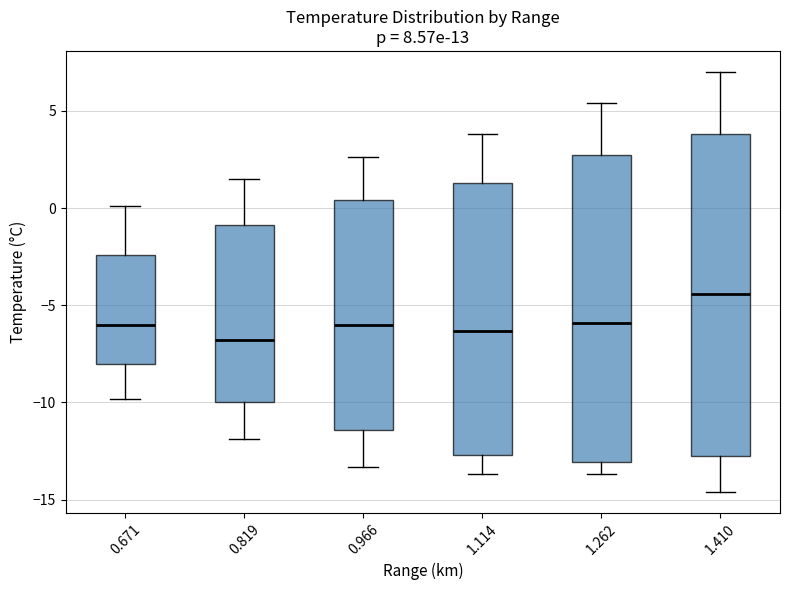

Comparing the boxes themselves (not the whiskers), which one is the tallest?

1.410